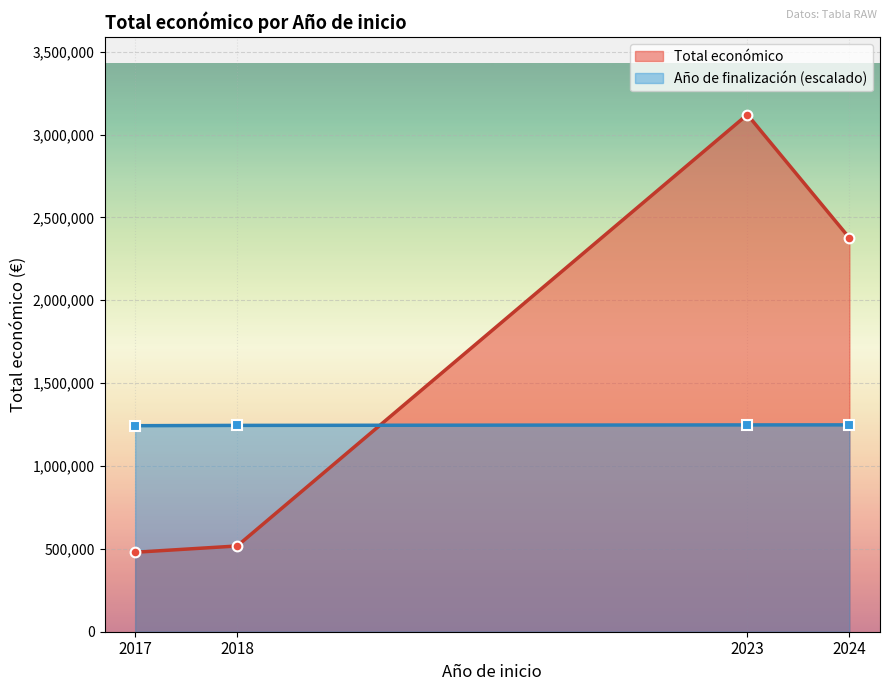

At which label does Año de finalización (escalado) reach its peak?

2024